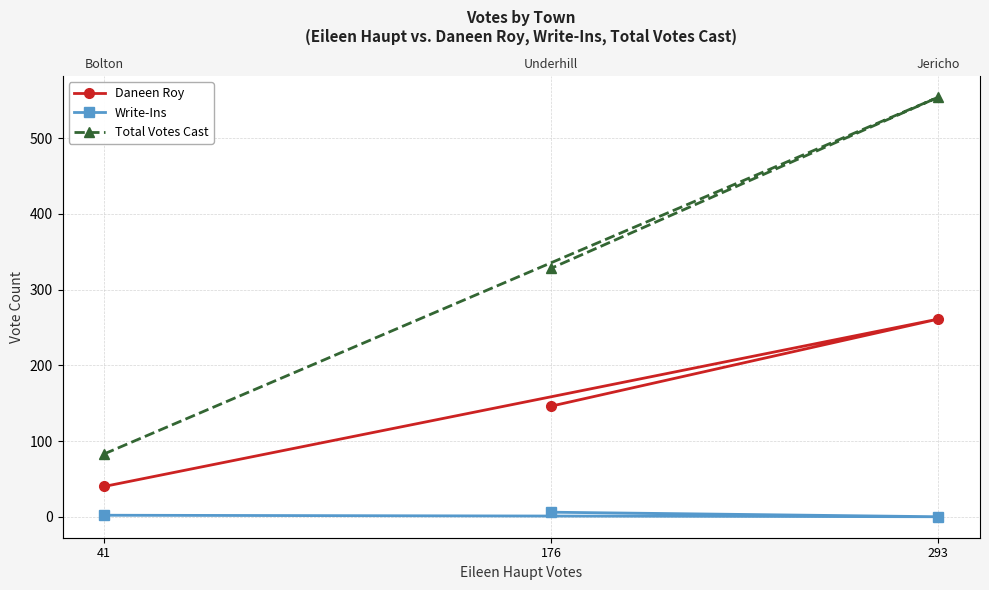

What is the spread (max minus min) of values at 176?

322